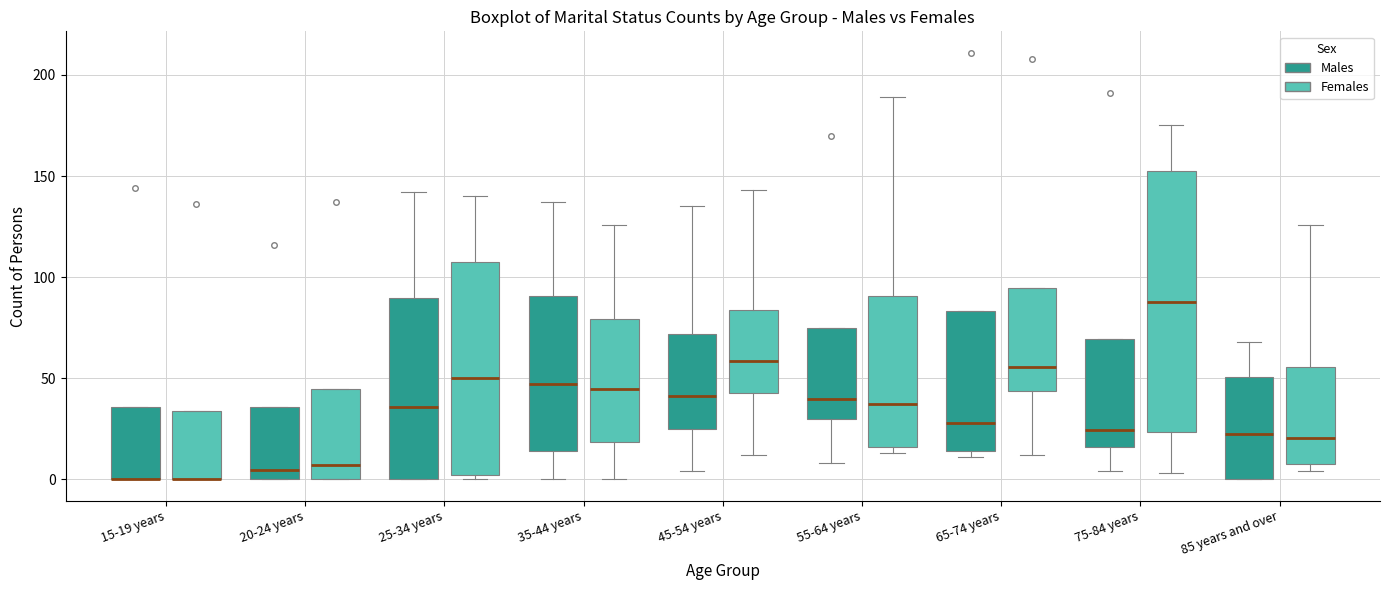

Where does the upper whisker of the box for 55-64 years (Females) end on the y-axis? The values are not printed on the chart, so give them approximately, as read against the axis.

190